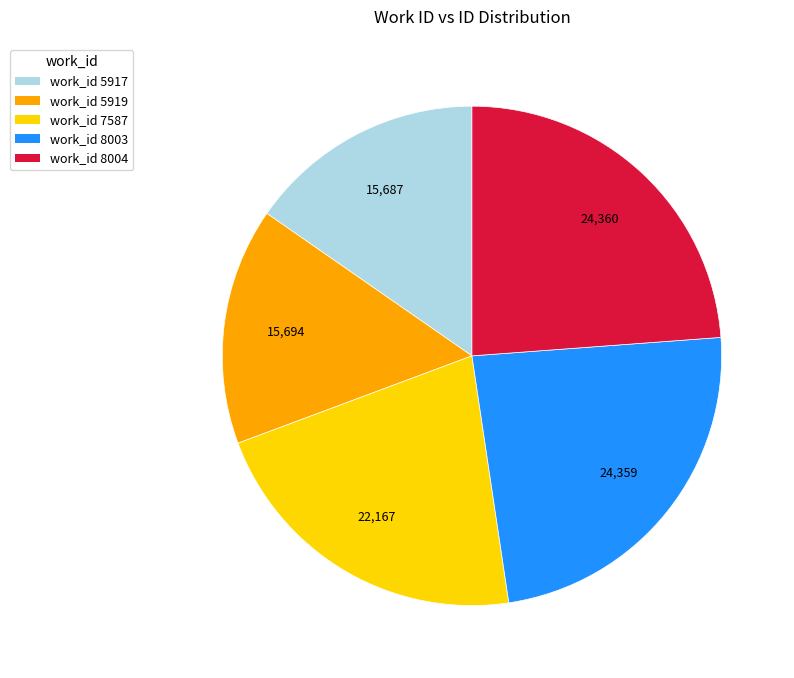

Is there a majority slice in this chart?

No